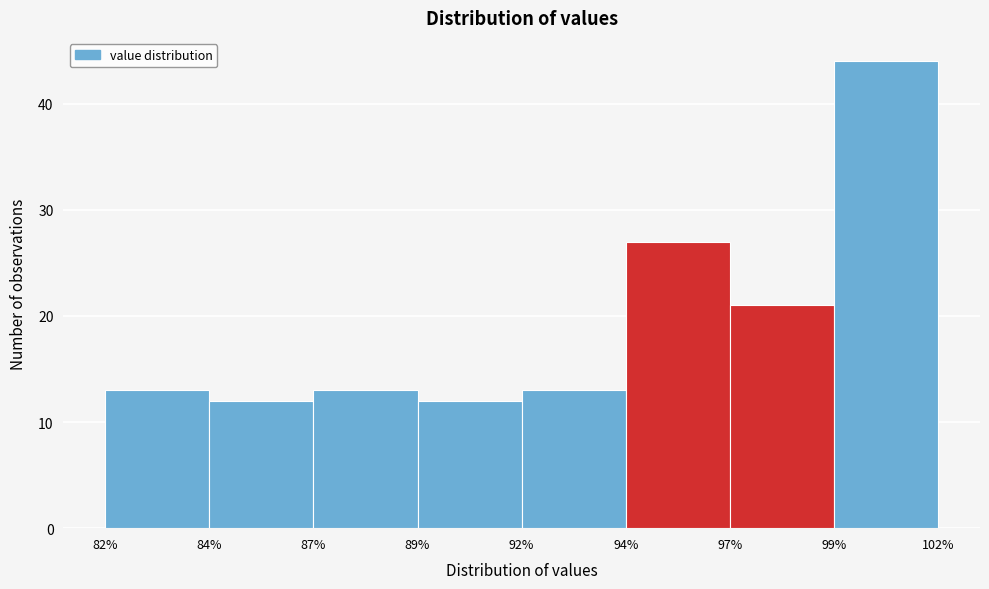

Reading right to left, what are all the values shown in this chart?

44	21	27	13	12	13	12	13